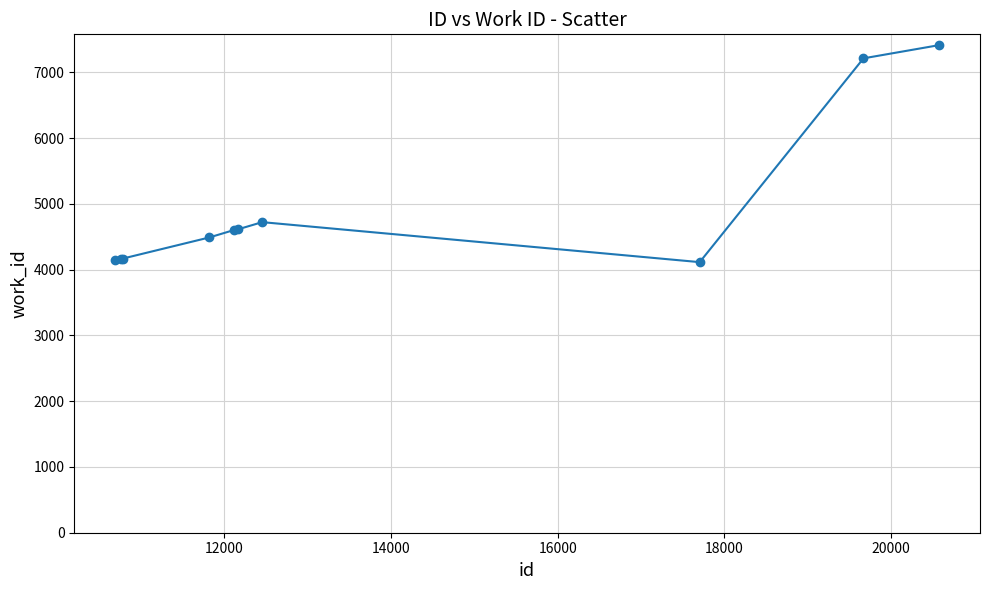

What is the difference between the maximum and second lowest values?

3258